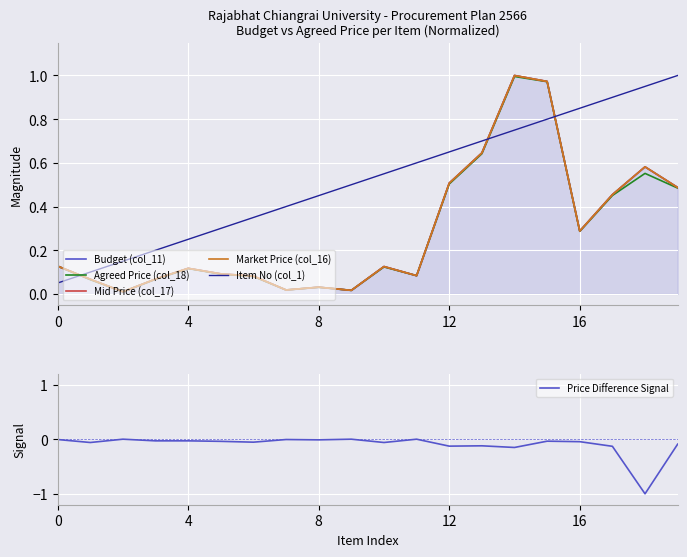

Is the value of Item No (col_1) at 19 greater than the value of Price Difference Signal at 17?

Yes